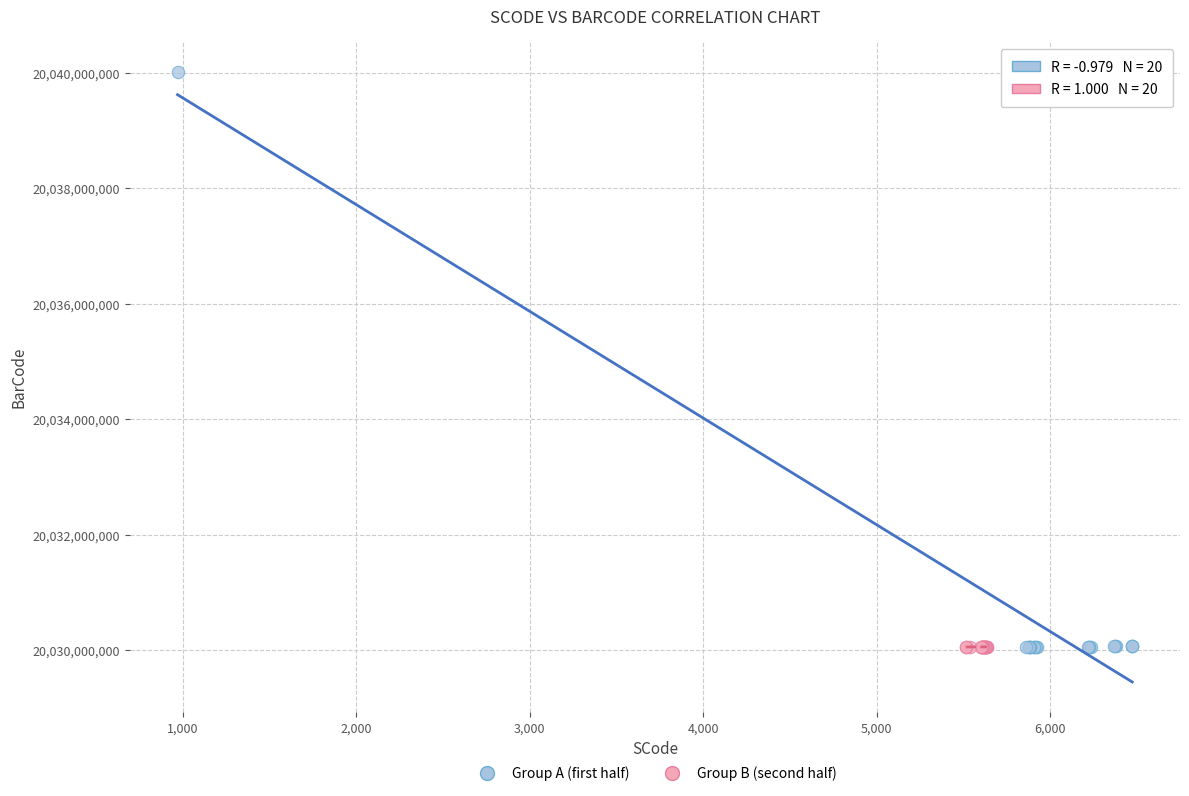

What are all the series names shown in the legend?

Group A (first half), Group B (second half)